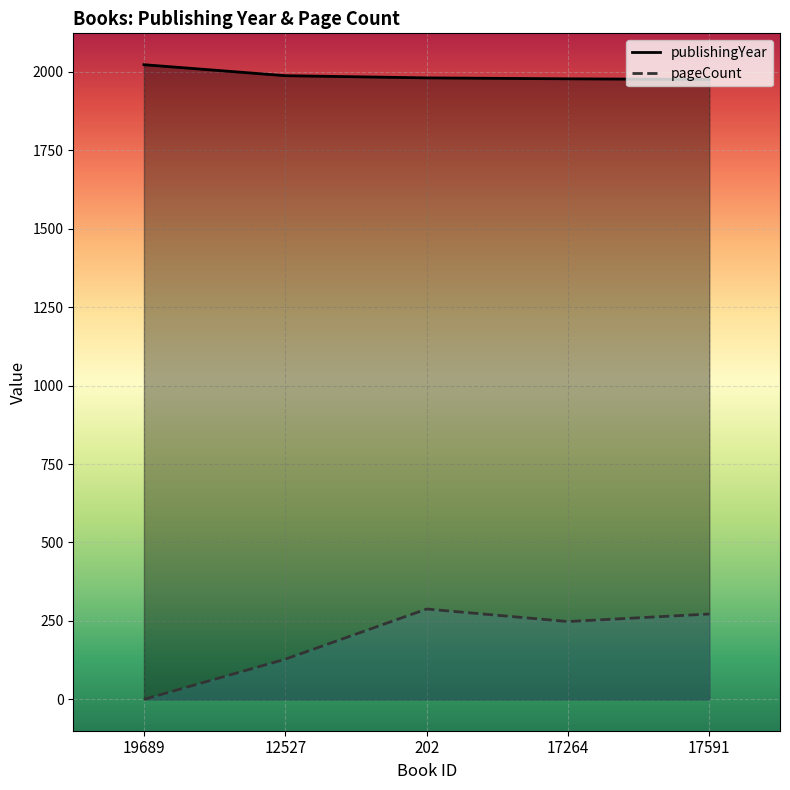

True or false: publishingYear has more than 1 points higher than both neighbors.

False